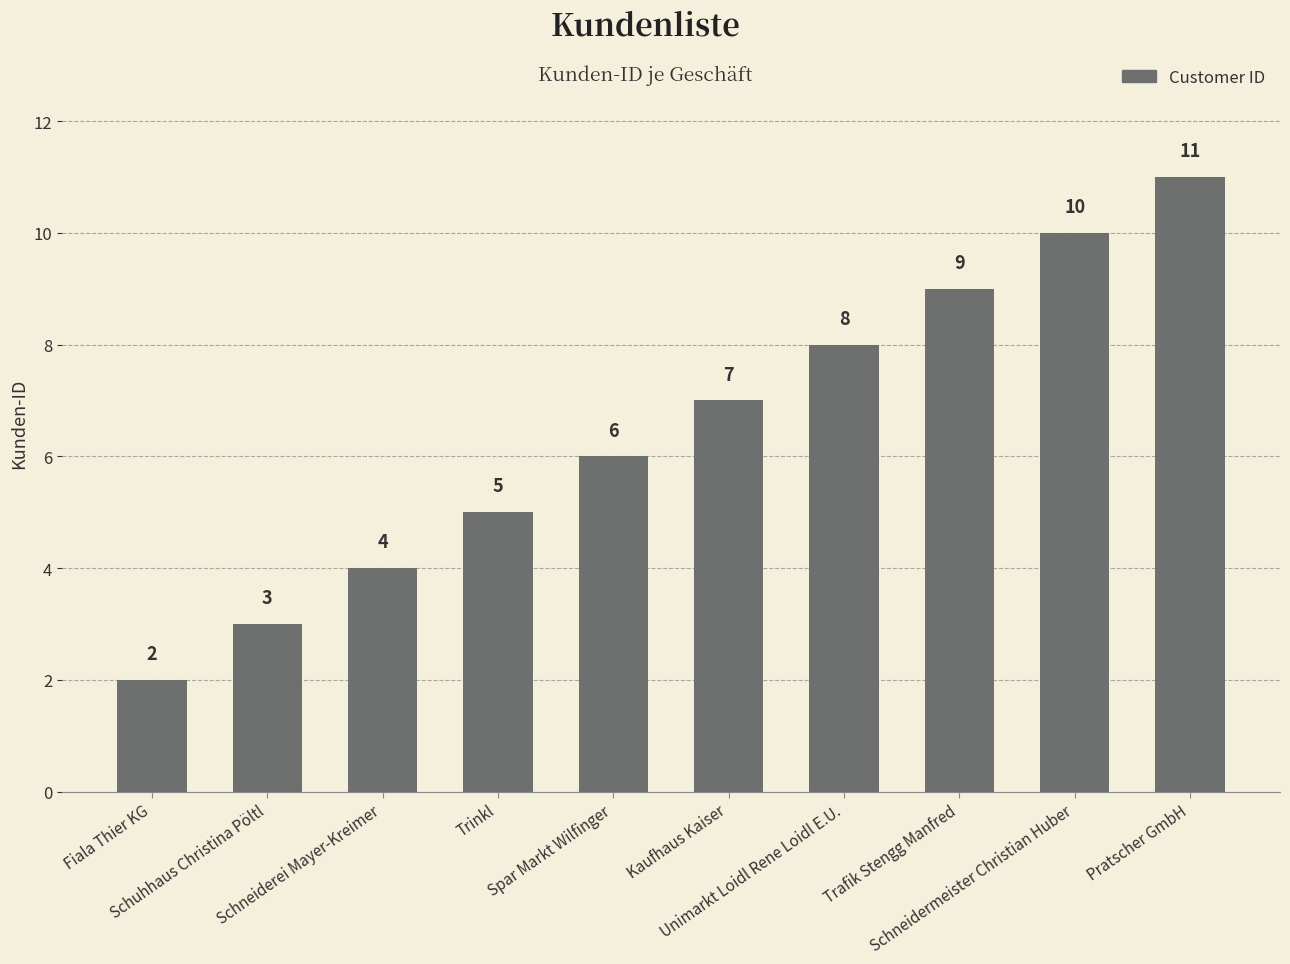

Which category has the lowest value across all series?

Fiala Thier KG